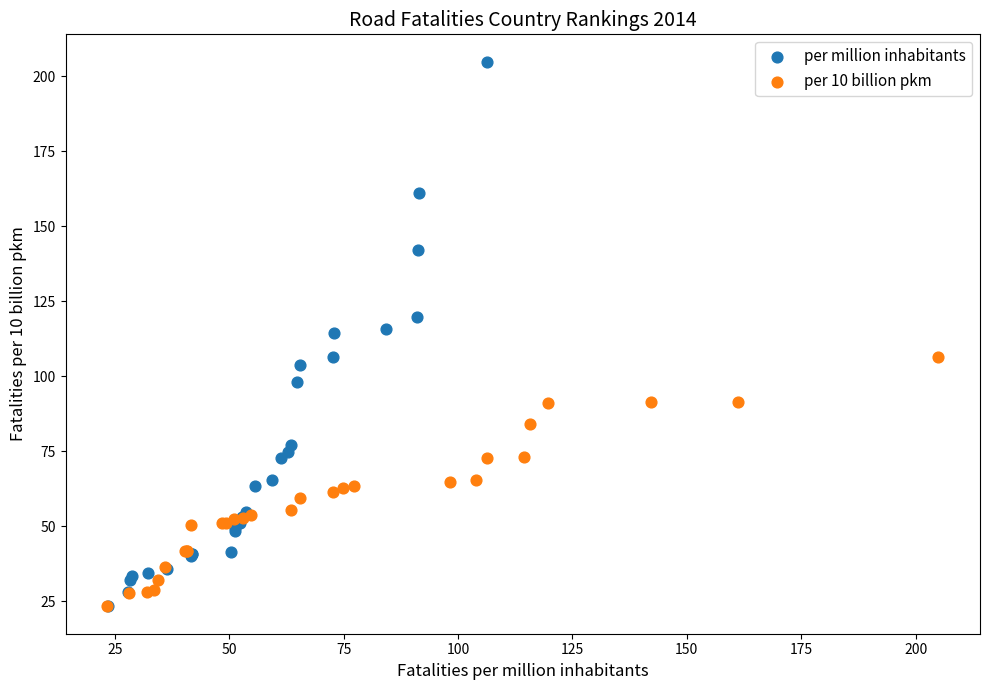

What are all the series names shown in the legend?

per million inhabitants, per 10 billion pkm